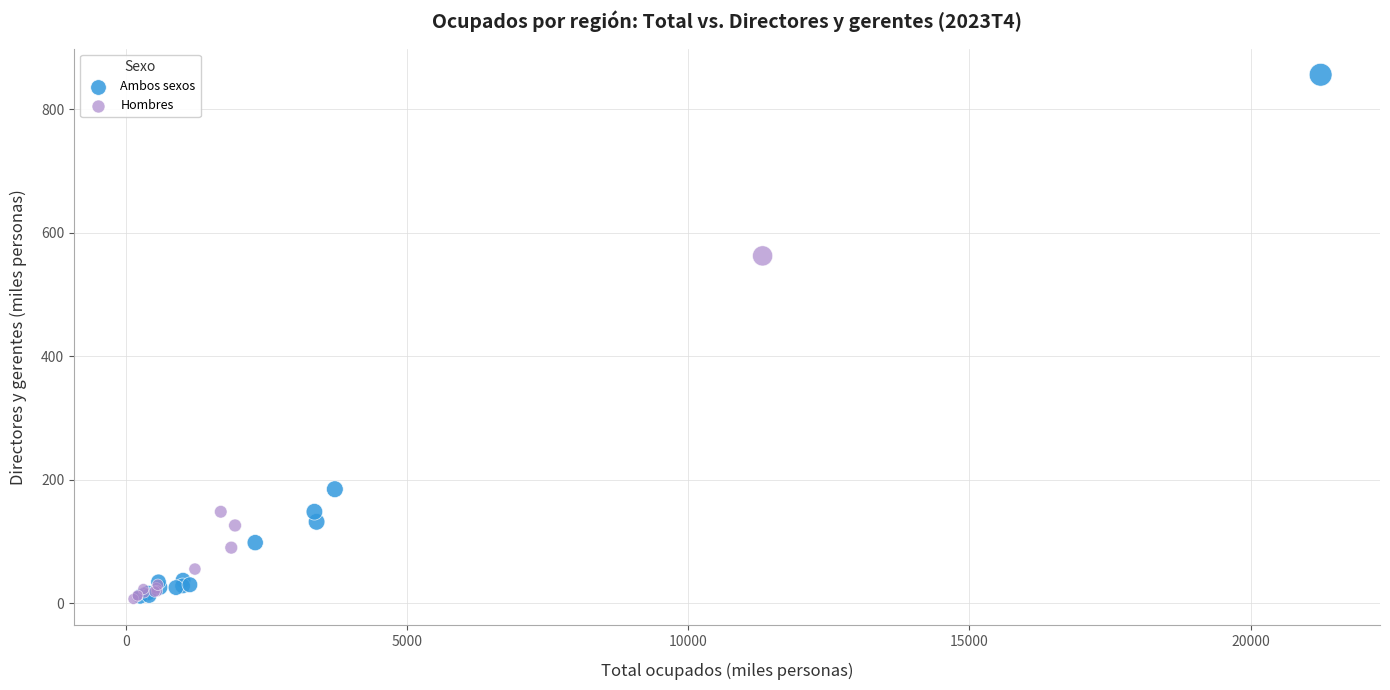

Which series contains the highest Y value?

Ambos sexos